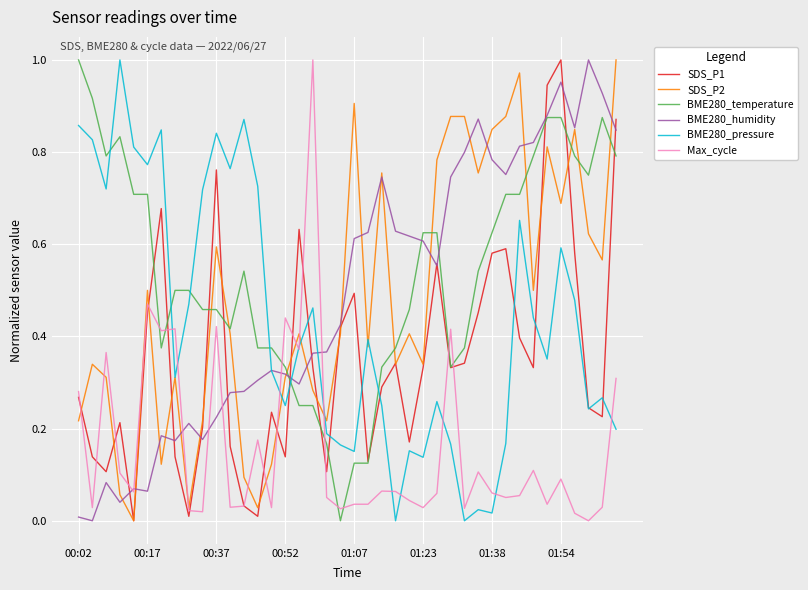

Which series has the largest total across all categories?

BME280_temperature